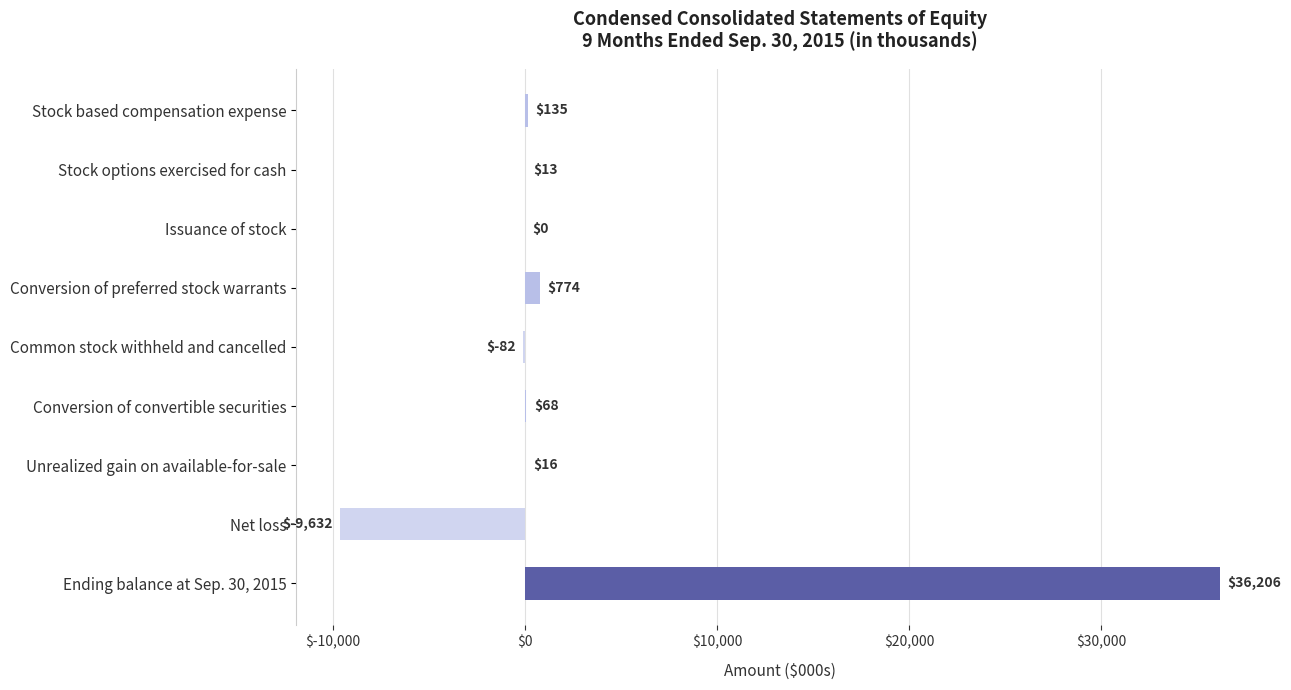

What is the maximum value shown in the chart?

36206